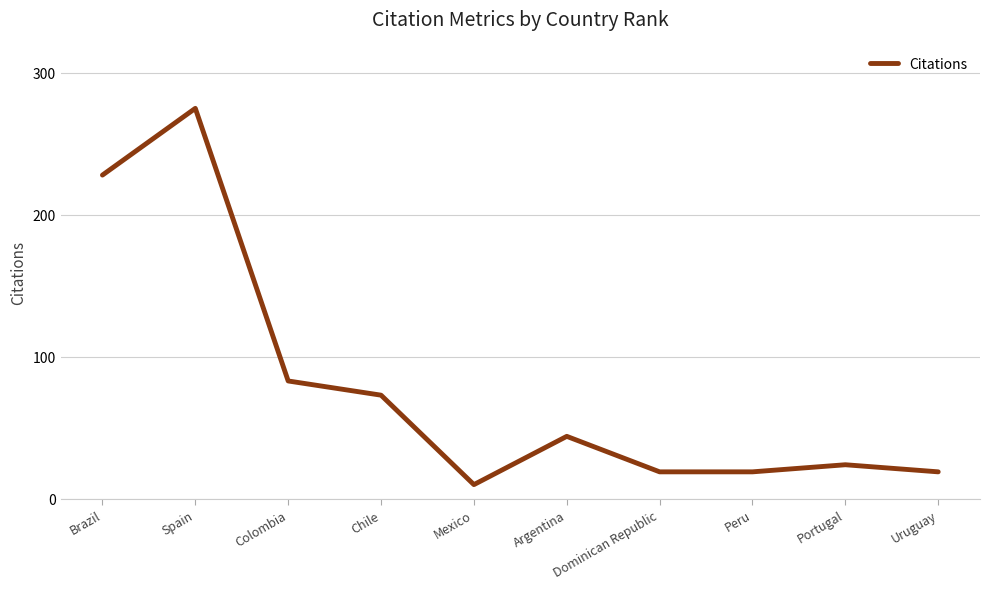

Where is the data nearest to the value 142?

Colombia